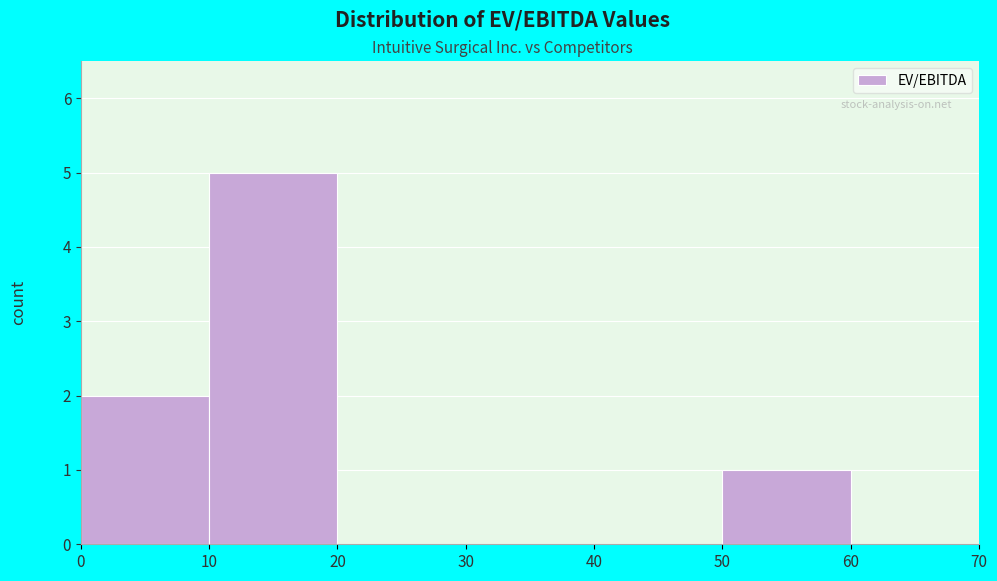

Reading left to right, list every bar in this chart as the range it spans on the x-axis followed by its height. The values are not printed on the chart, so give them approximately, as read against the axis.

0 to 10: 2
10 to 20: 5
20 to 30: 0
30 to 40: 0
40 to 50: 0
50 to 60: 1
60 to 70: 0